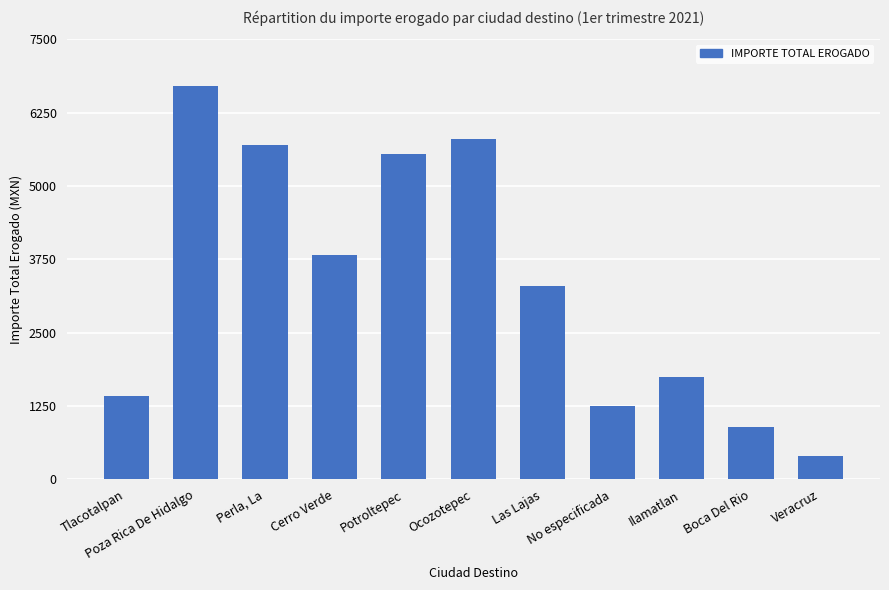

Reading left to right, transcribe all the data shown in this chart.

1425	6700	5695	3825	5550	5800	3300	1250	1750	900	400